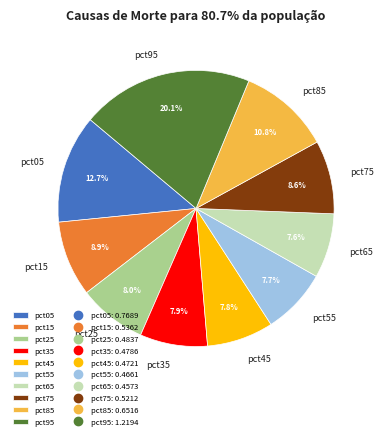

To the nearest percent, what percentage of the pie is pct95?

20%